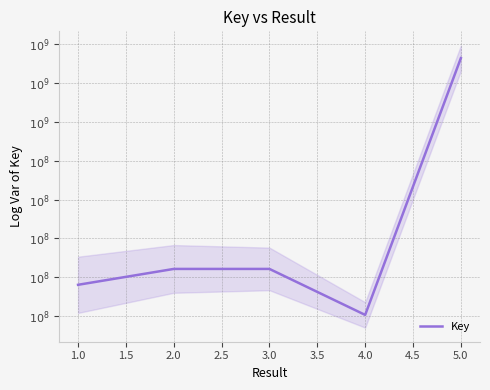

What value does the data have at 4.0?

8.0